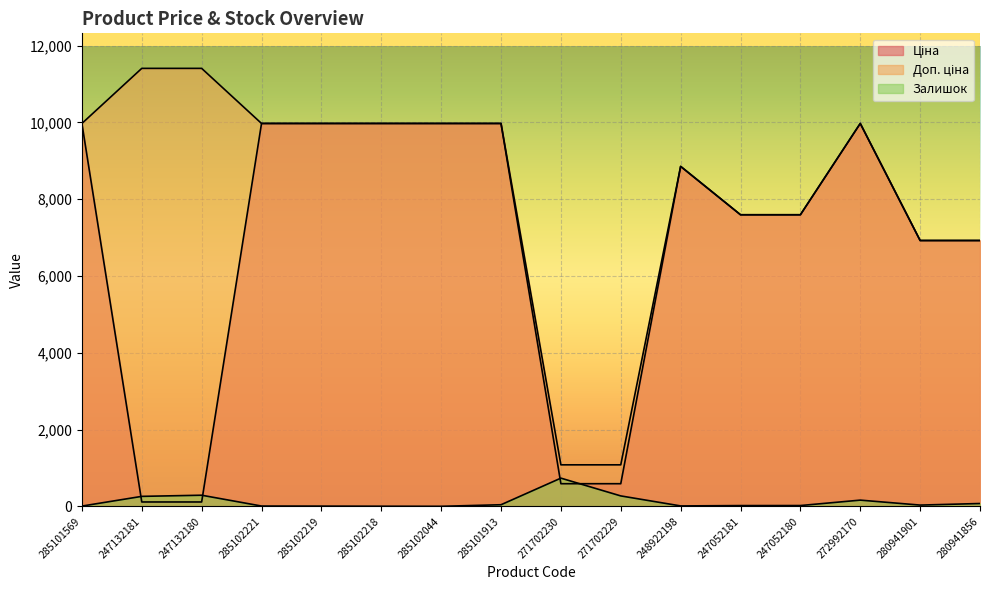

What is the label of the 16th point from the right?

285101569